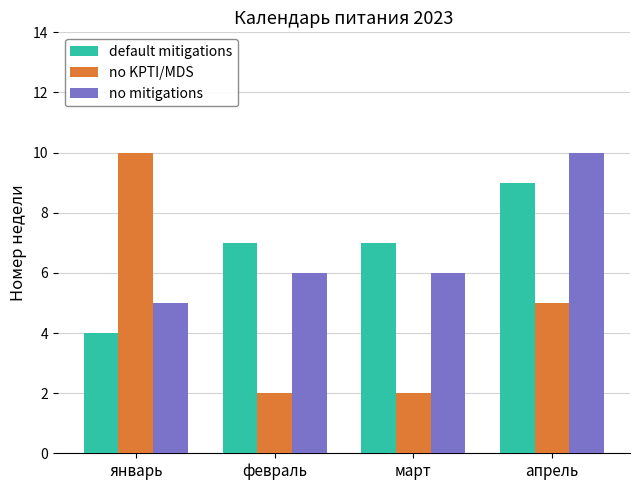

What is the difference between the no mitigations values at январь and апрель?

5